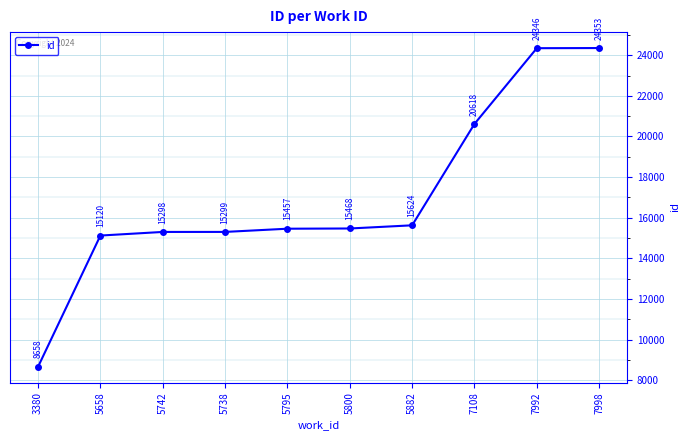

Is it true that the value at 7992 is 8726?

False